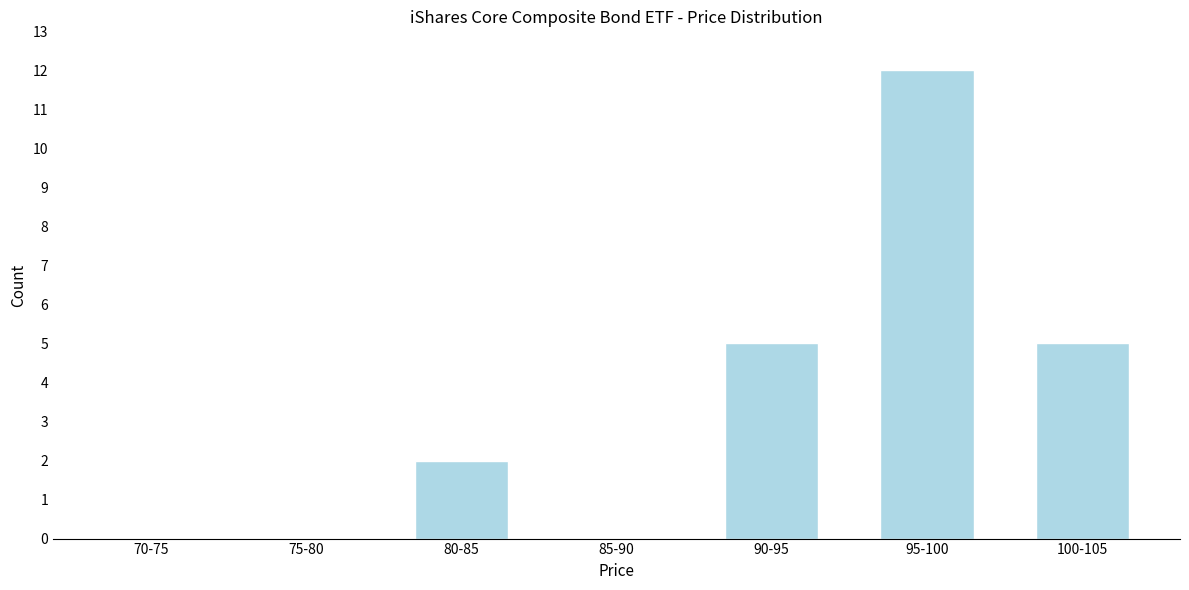

Reading left to right, extract all data points from this chart.

70-75=0	75-80=0	80-85=2	85-90=0	90-95=5	95-100=12	100-105=5